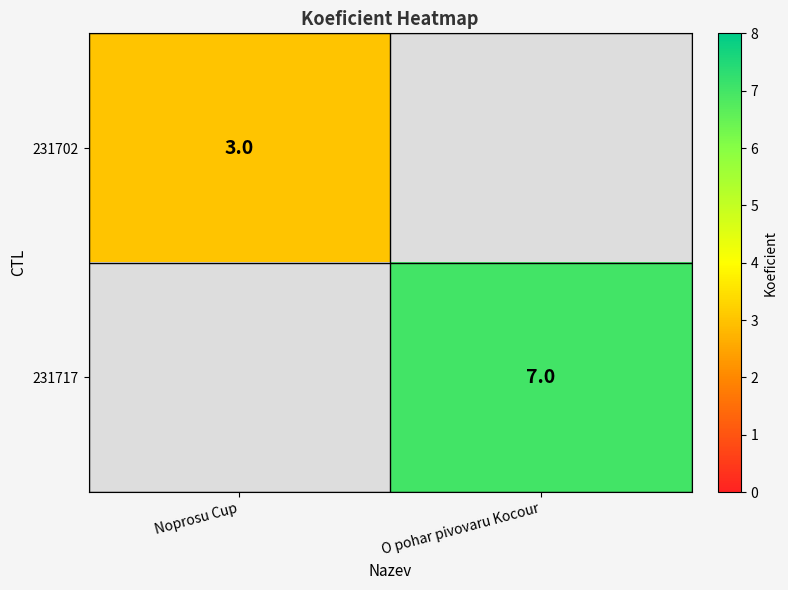

The value of 231717 at O pohar pivovaru Kocour is 7. True or false?

True